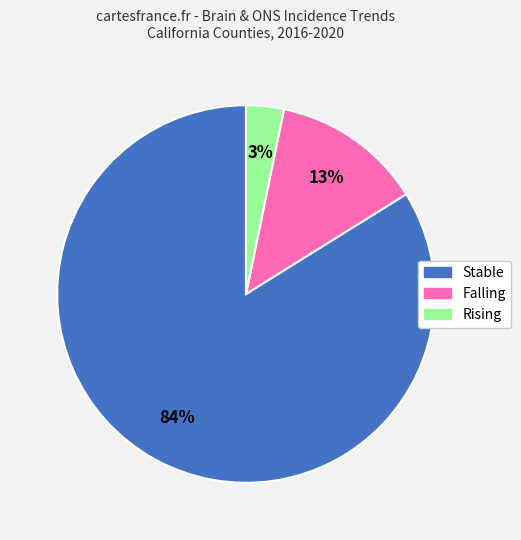

What is the smallest slice in the pie chart?

Rising